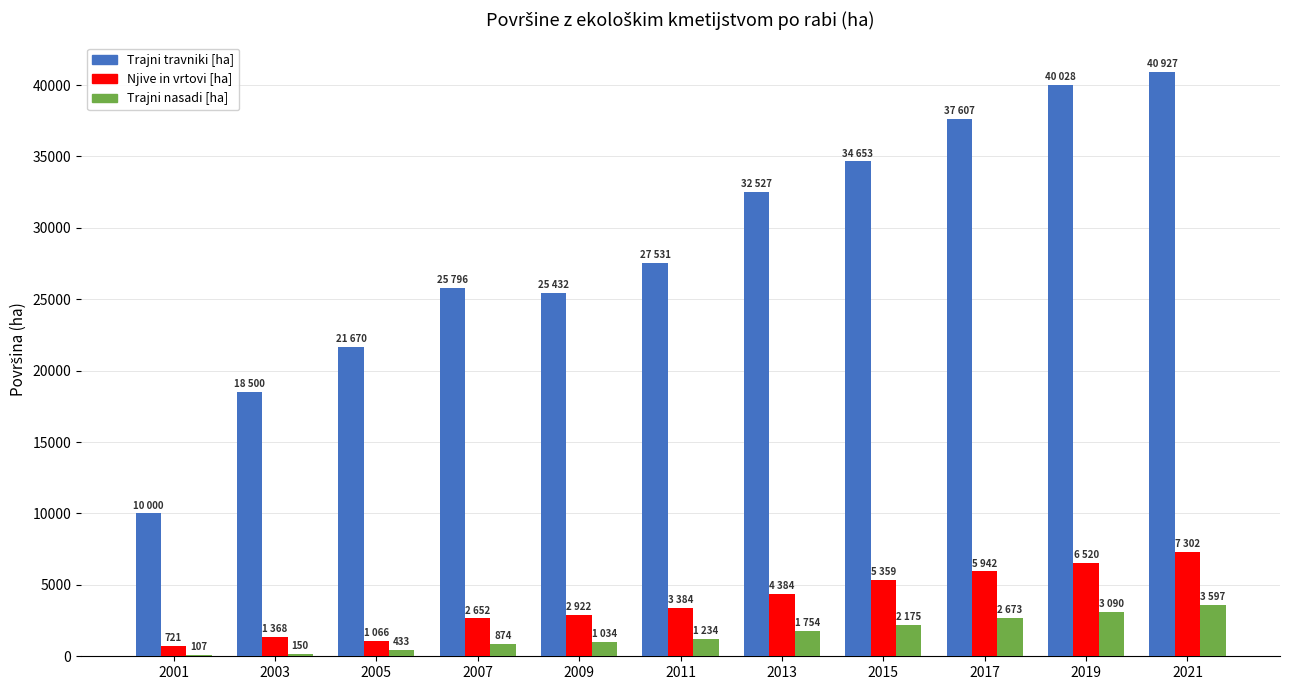

Which series has the largest range (max minus min)?

Trajni travniki [ha]